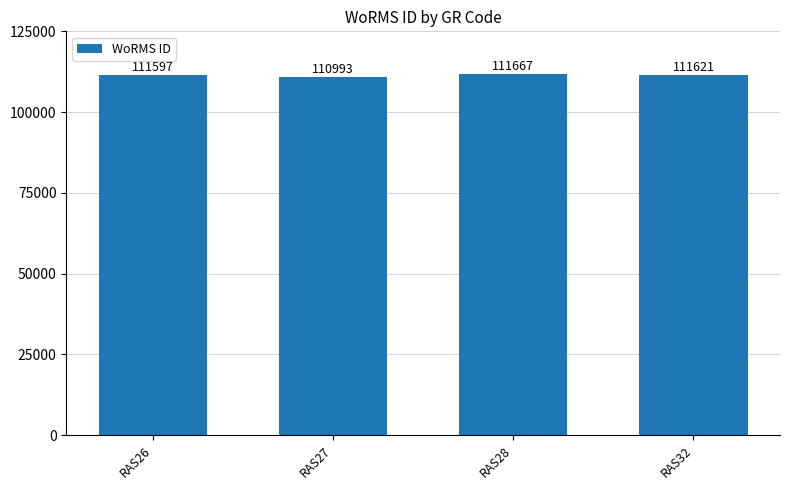

What is the sum of all values?

445878